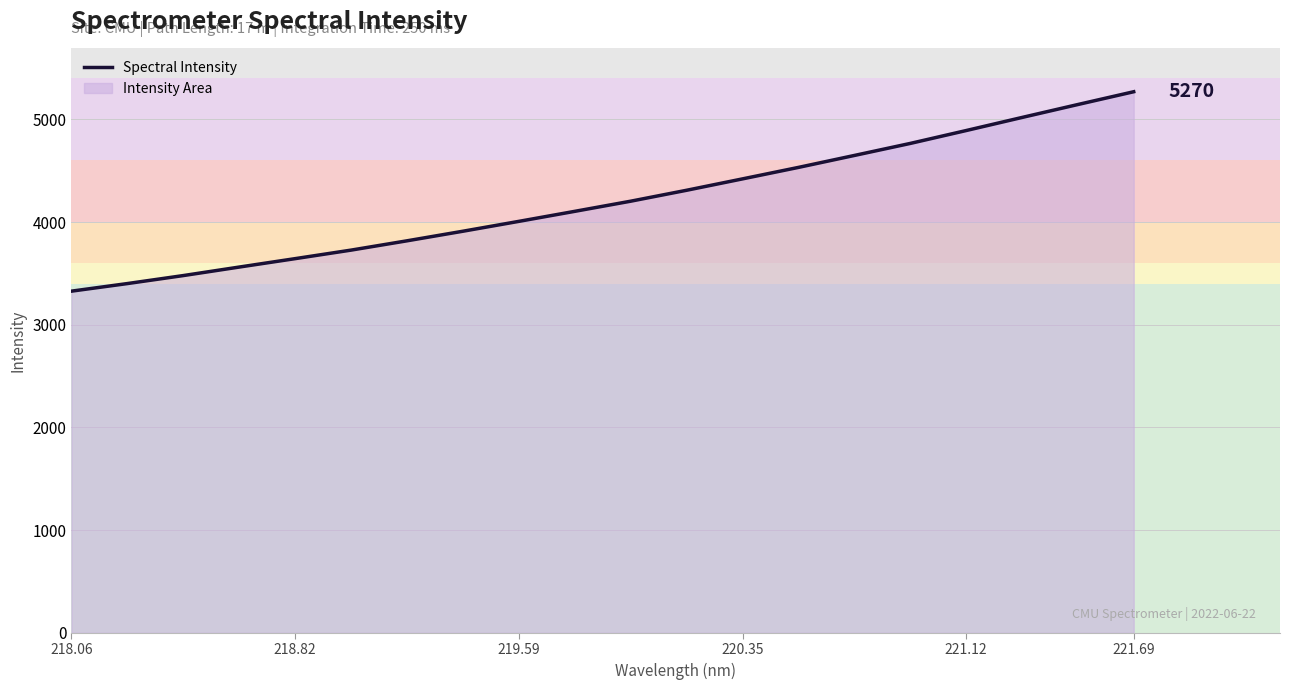

What is the ratio of the value at 220.35 to the value at 219.59?

1.1